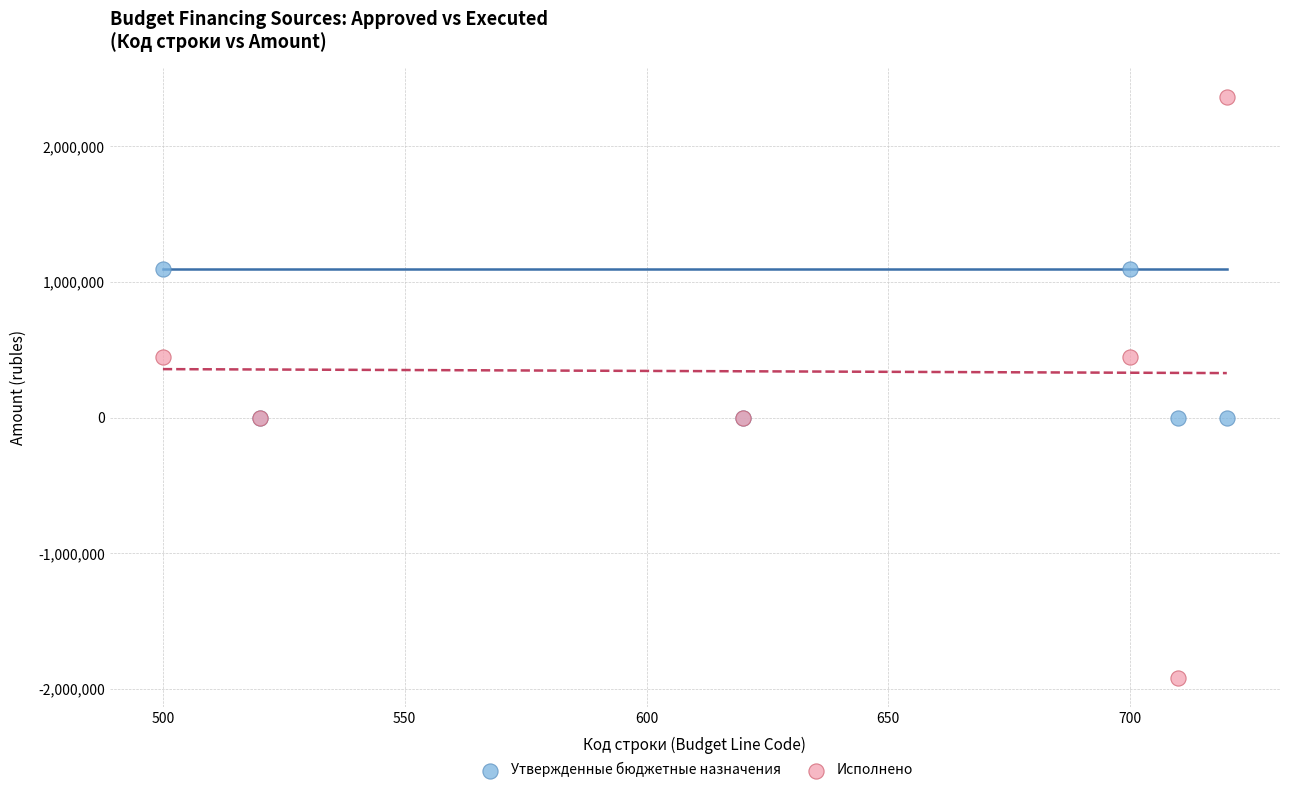

What are all the series names shown in the legend?

Утвержденные бюджетные назначения, Исполнено